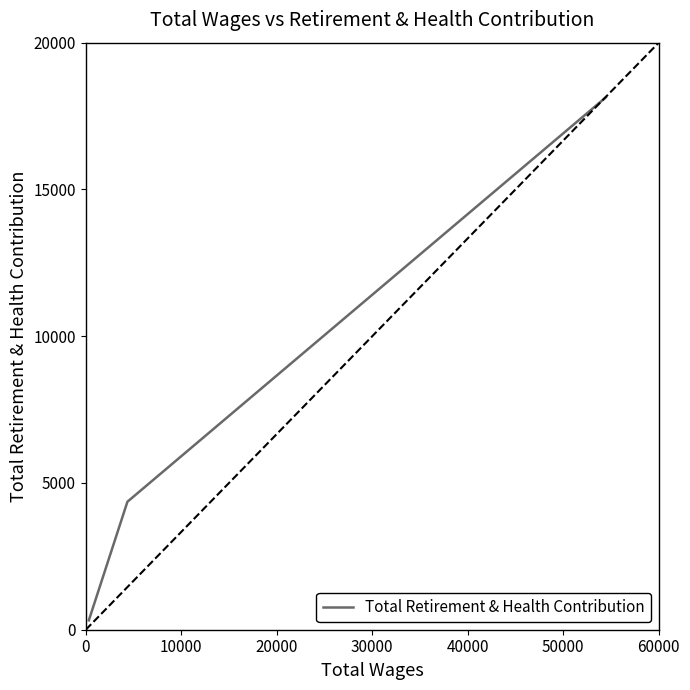

True or false: the data shows 382 at 20000.

False